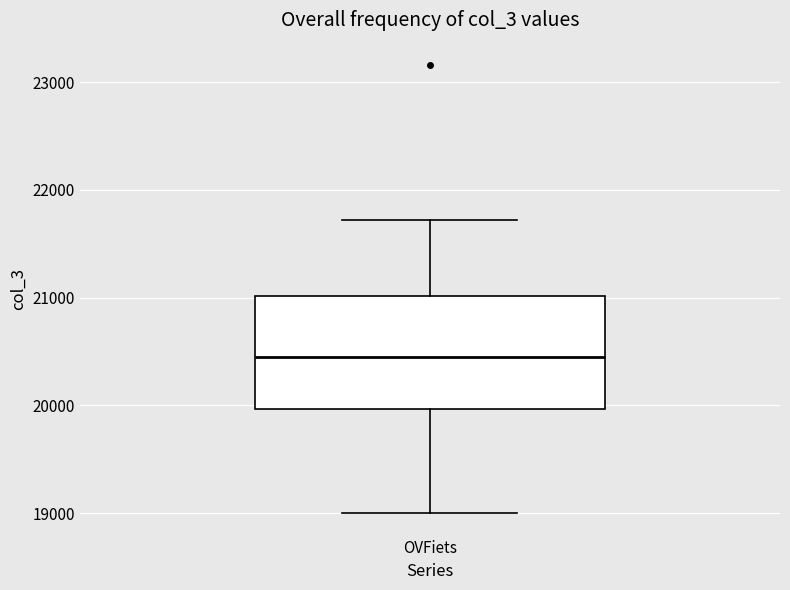

Read this box plot against the y-axis: the position of the median line, the range covered by the box, and the ends of both whiskers. The values are not printed on the chart, so give them approximately, as read against the axis.

median 20400, box 20000 to 21000, whiskers 19000 to 21700